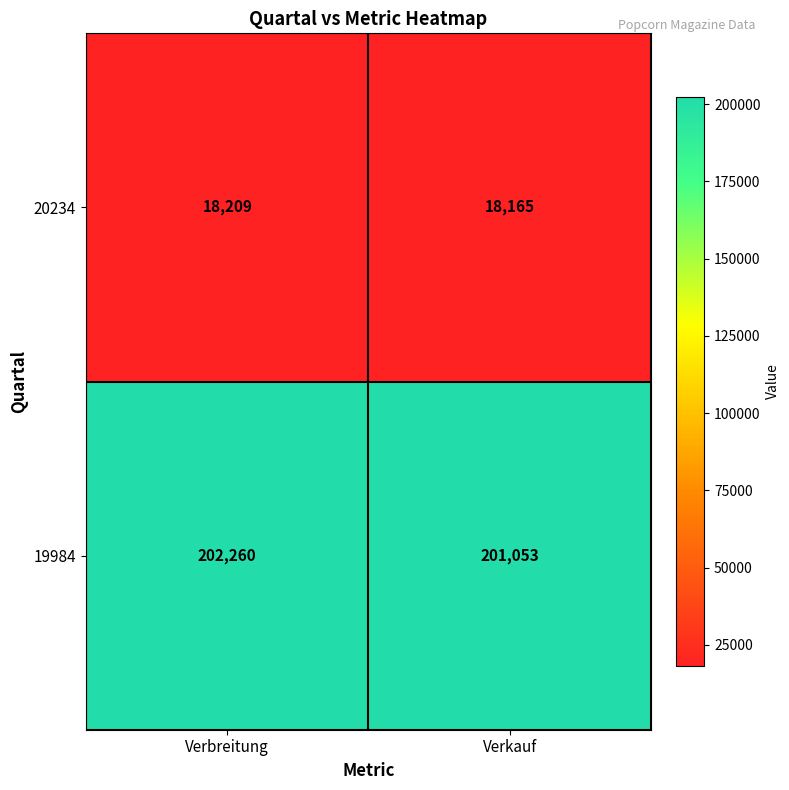

How many categories are shown in the chart?

2